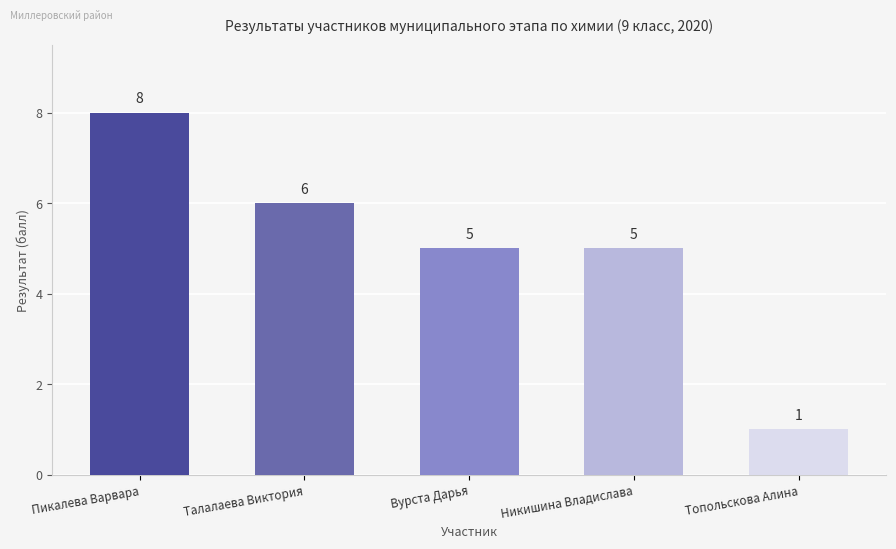

What is the smallest value displayed?

1